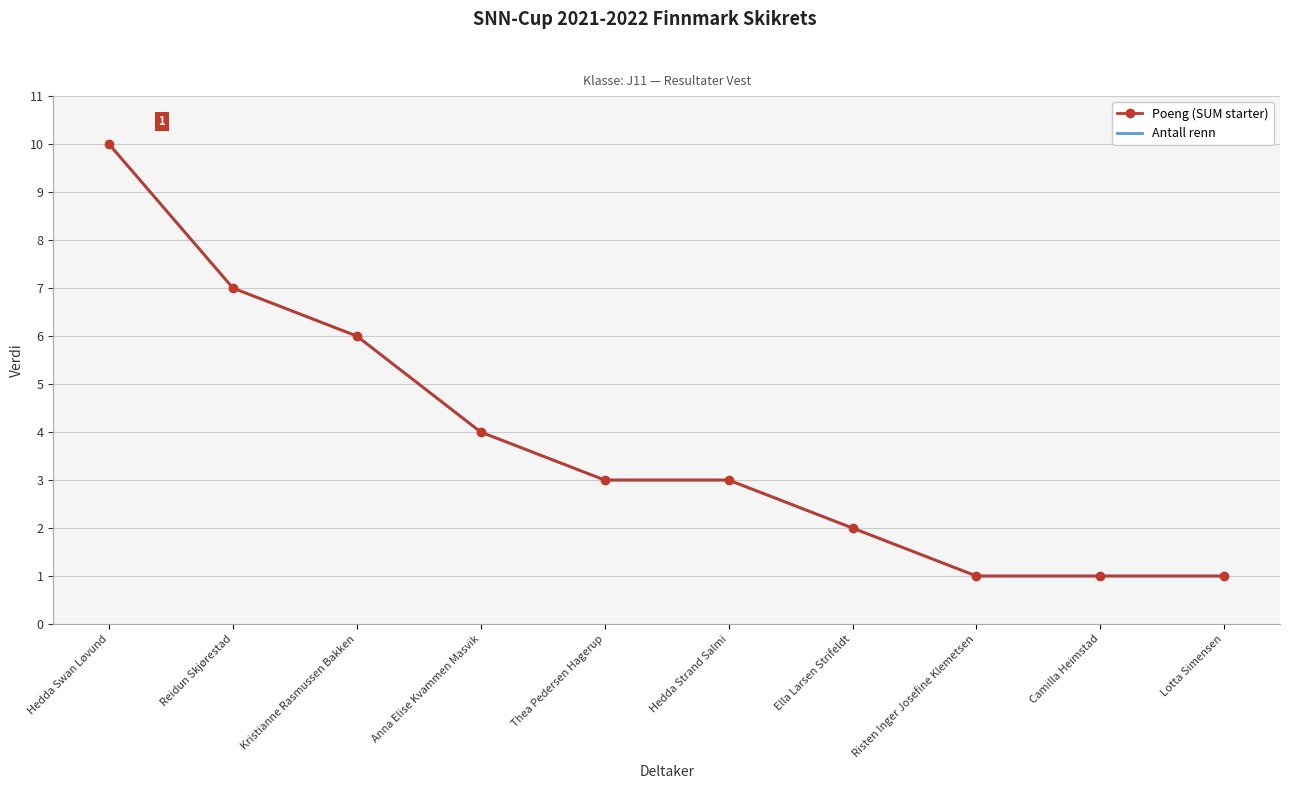

Which series has the largest total across all categories?

Poeng (SUM starter)